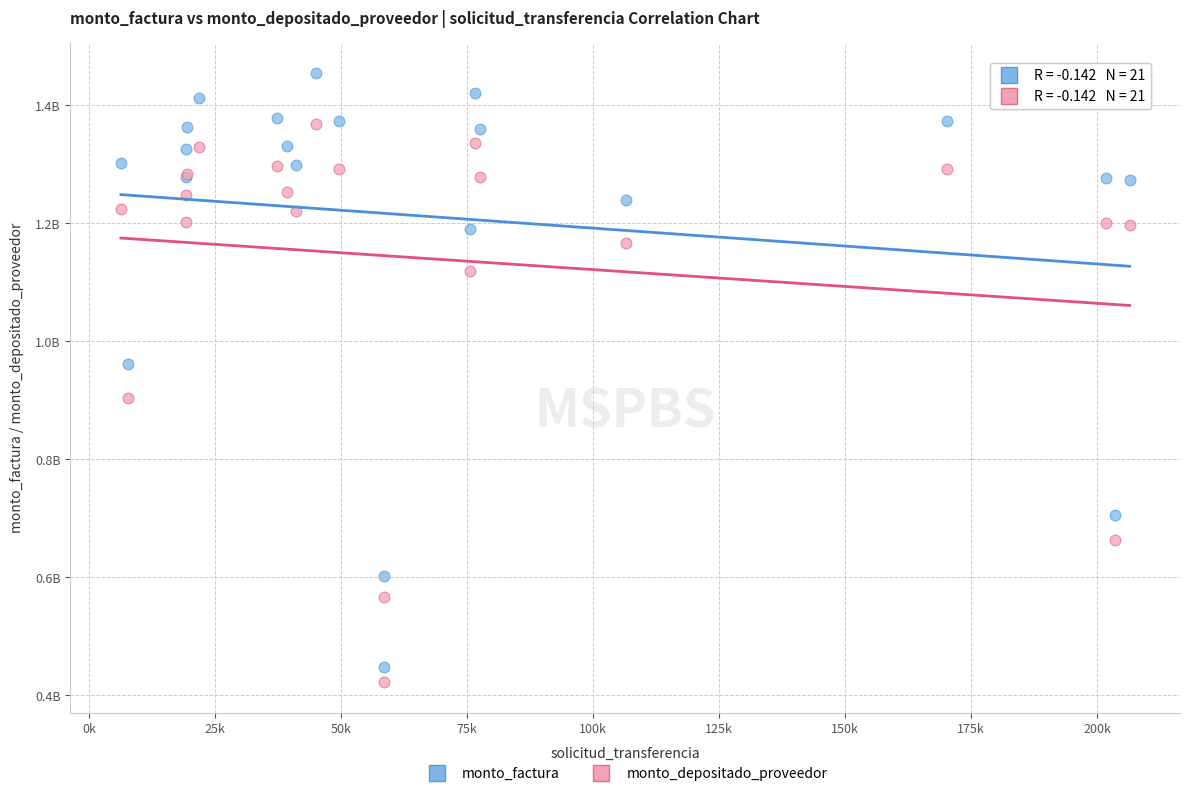

What are all the series names shown in the legend?

monto_factura, monto_depositado_proveedor